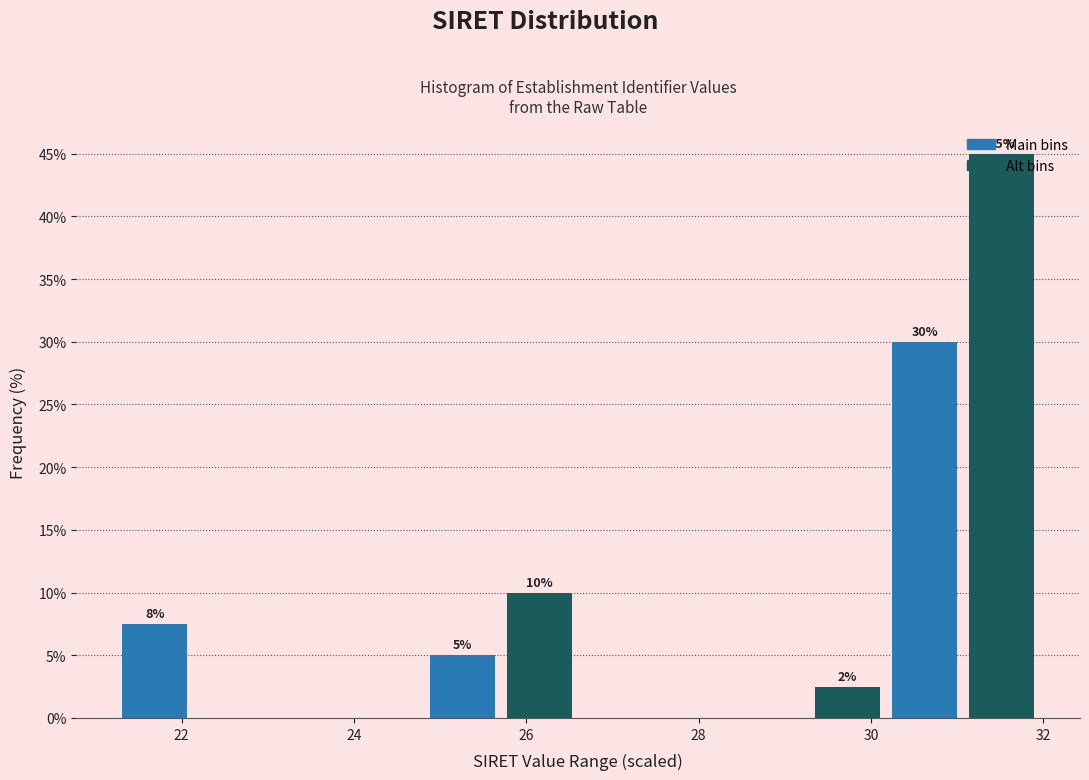

Over which range of the x-axis is the bar tallest?

31.0 to 32.0